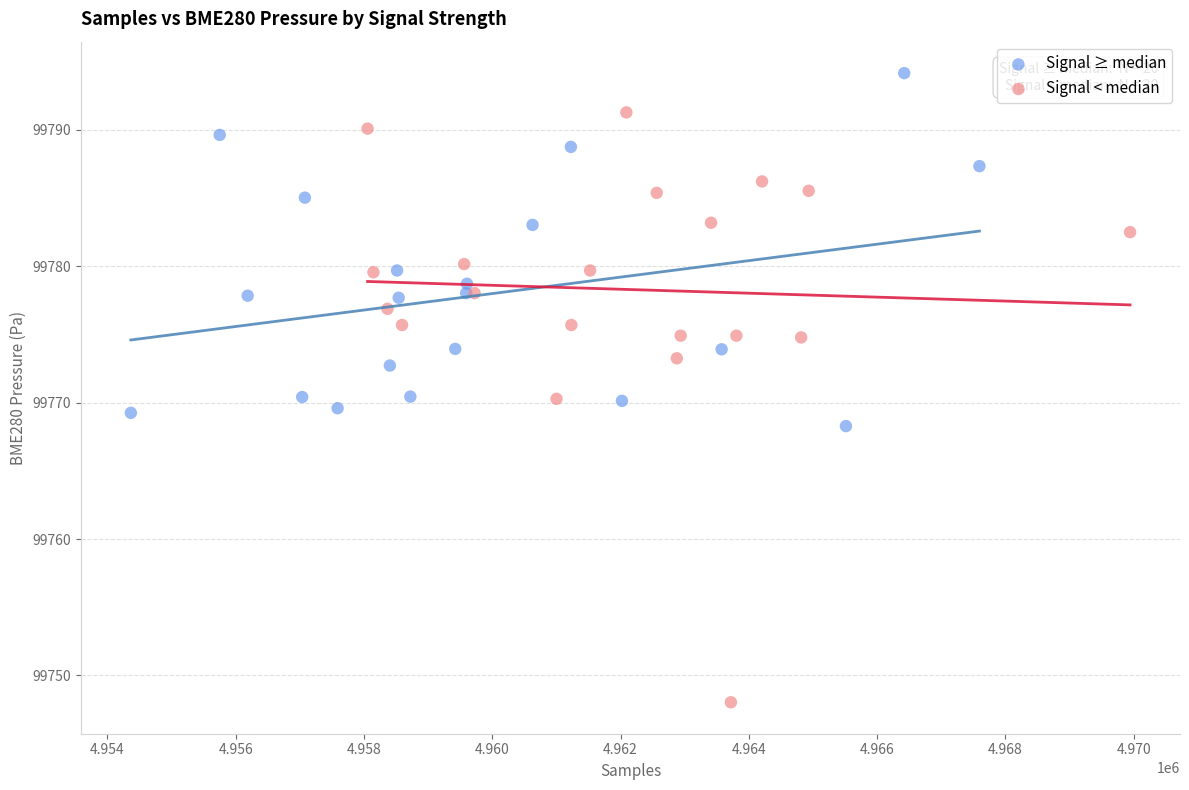

Which series reaches the minimum Y coordinate?

Signal < median